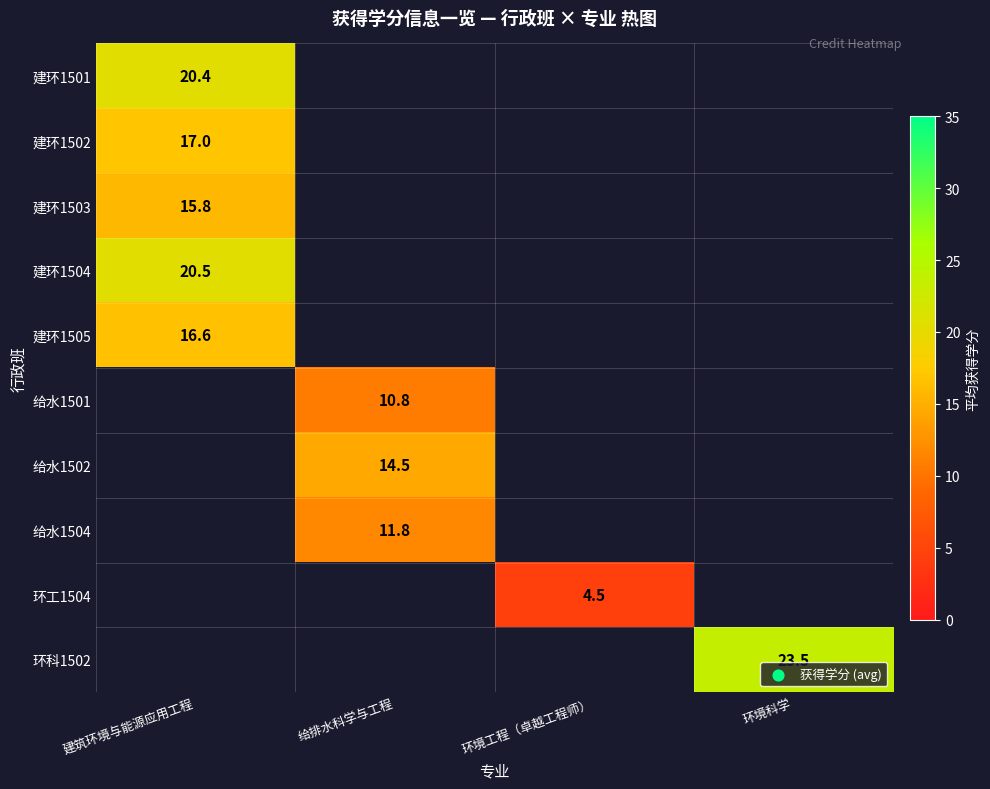

Rank the categories by 环工1504 value from highest to lowest.

建筑环境与能源应用工程, 给排水科学与工程, 环境工程（卓越工程师）, 环境科学